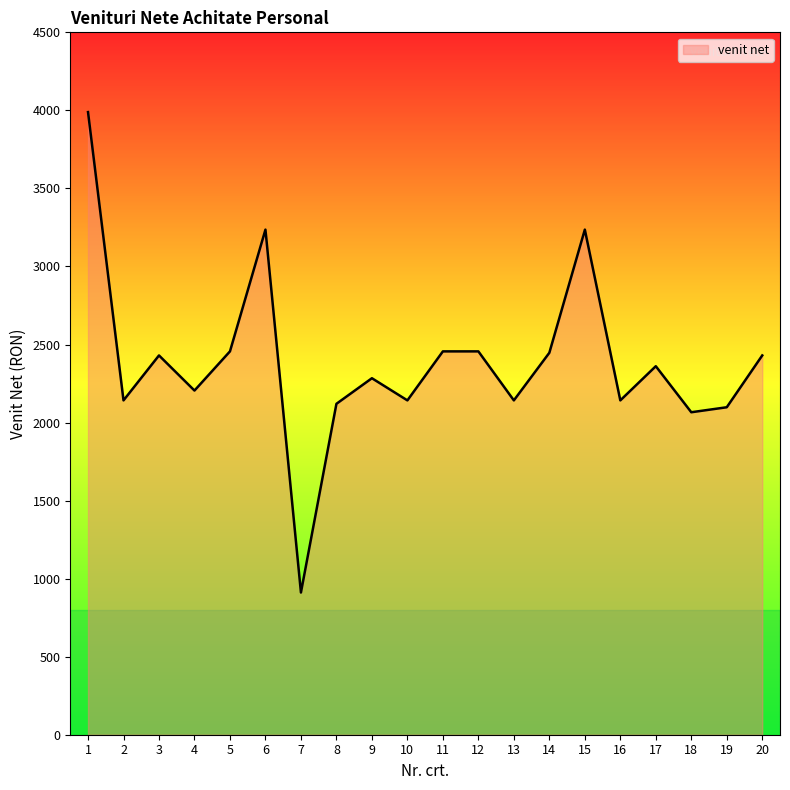

What is the sum of all values?

47749